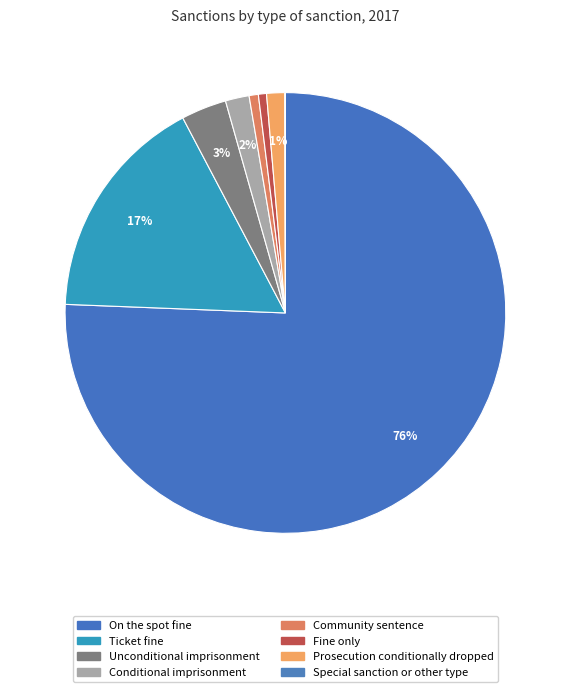

What is the majority slice?

On the spot fine